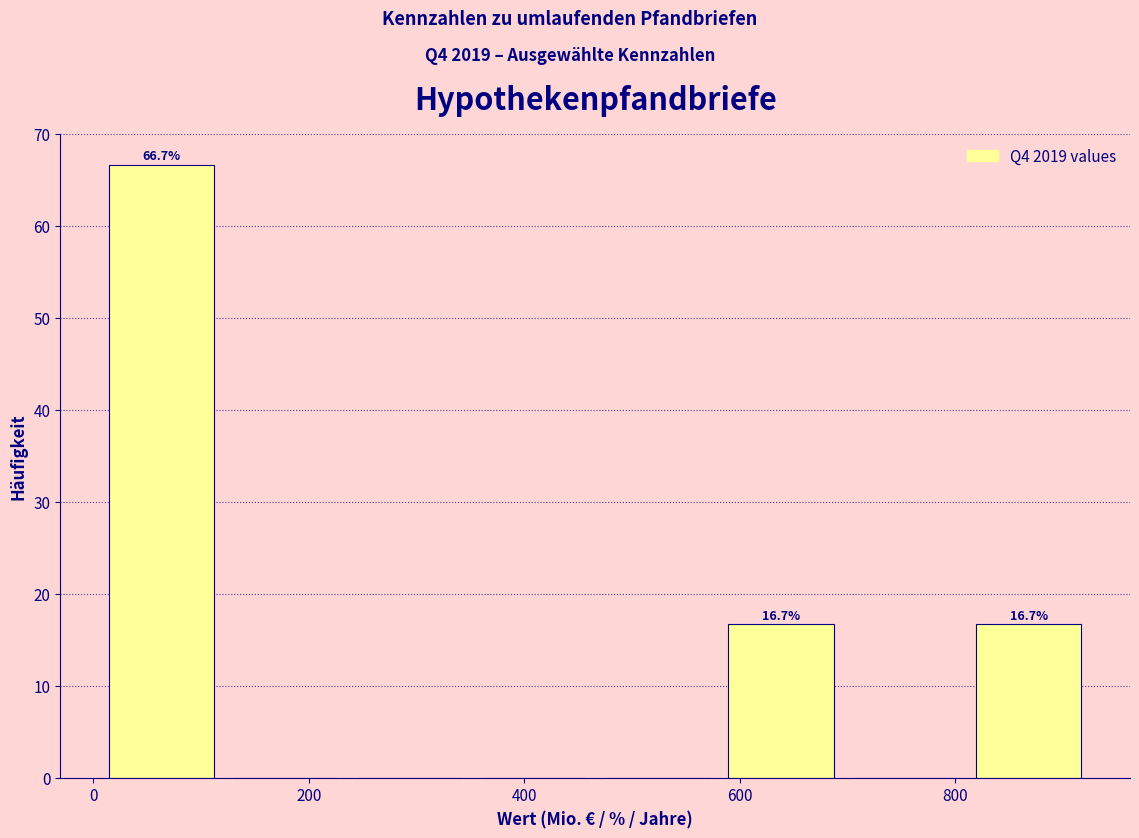

Which range on the x-axis has the tallest bar?

0 to 120